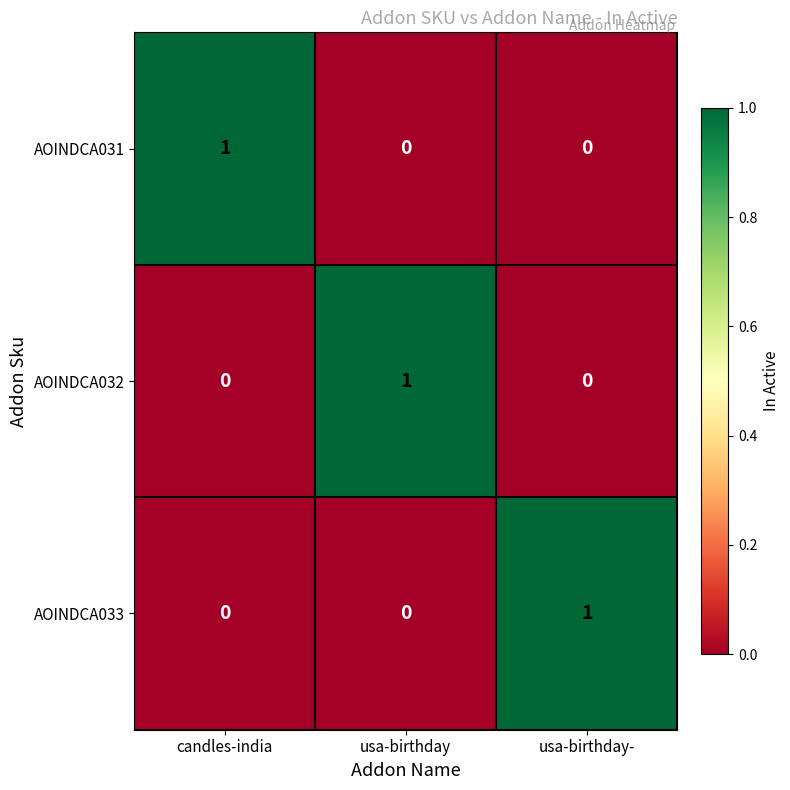

Is the value of AOINDCA033 at usa-birthday- greater than the value of AOINDCA031 at usa-birthday?

Yes